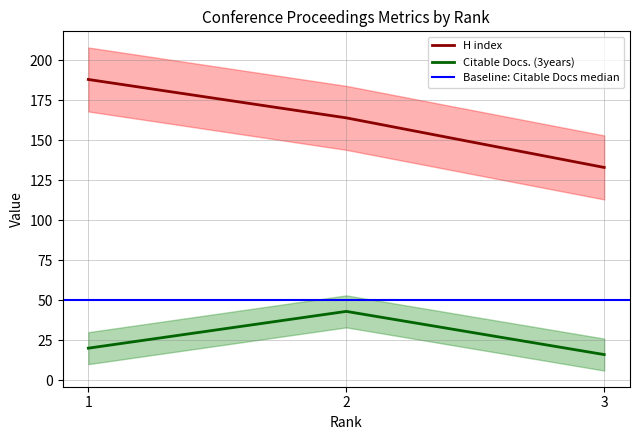

Does the chart have visible grid lines?

Yes